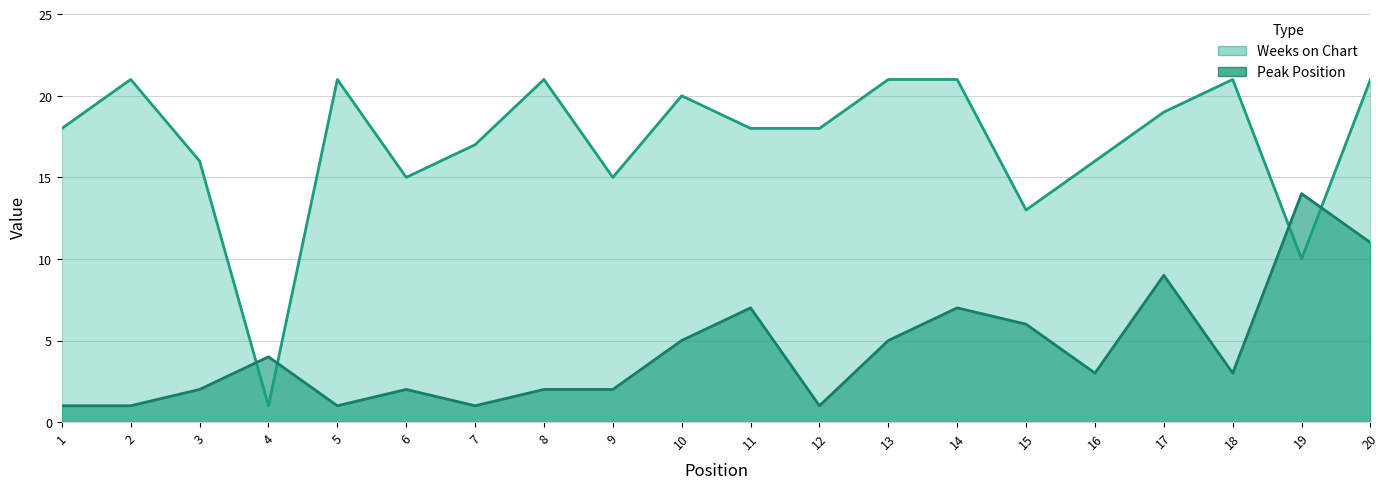

How many interior local peaks does the Peak Position series have?

6